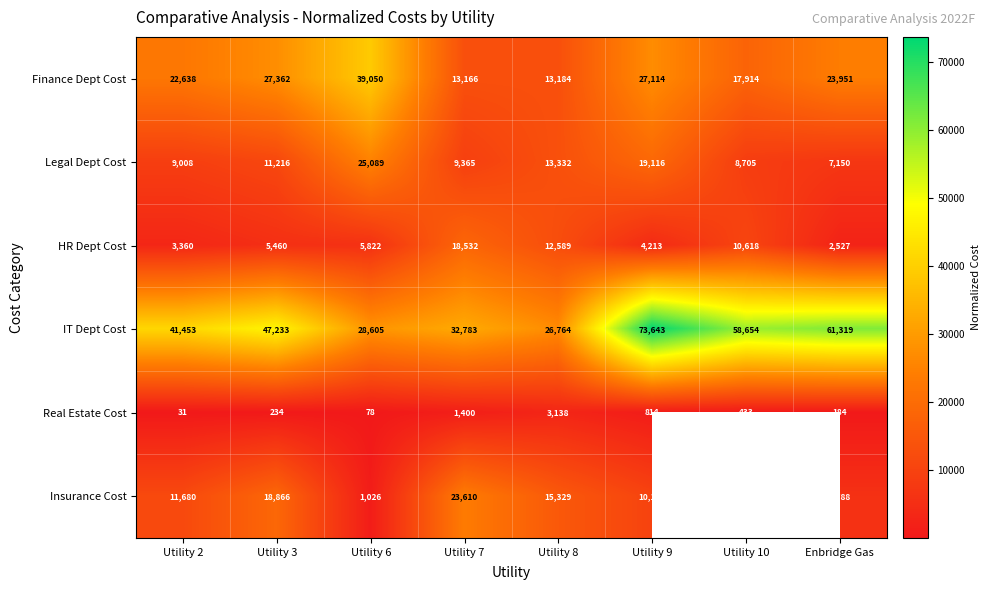

Is the value of Legal Dept Cost at Utility 8 greater than the value of Insurance Cost at Enbridge Gas?

Yes